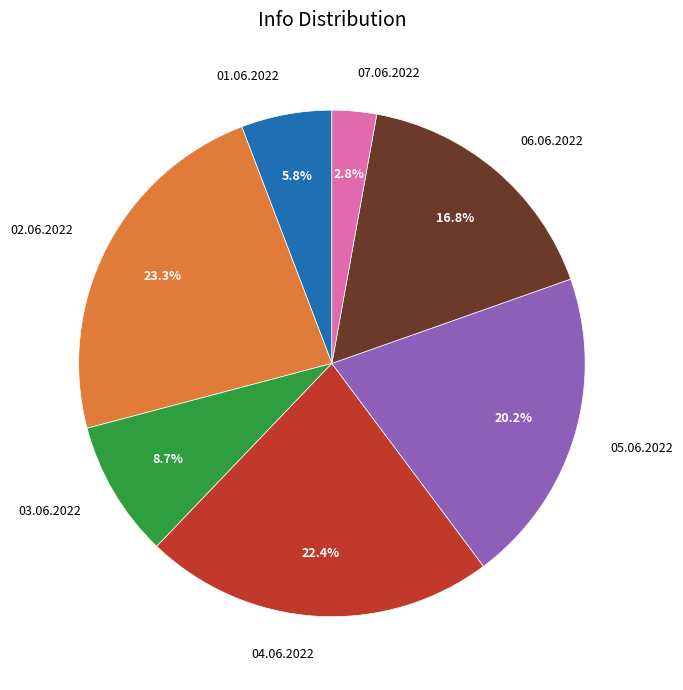

How many slices are in this pie chart?

7